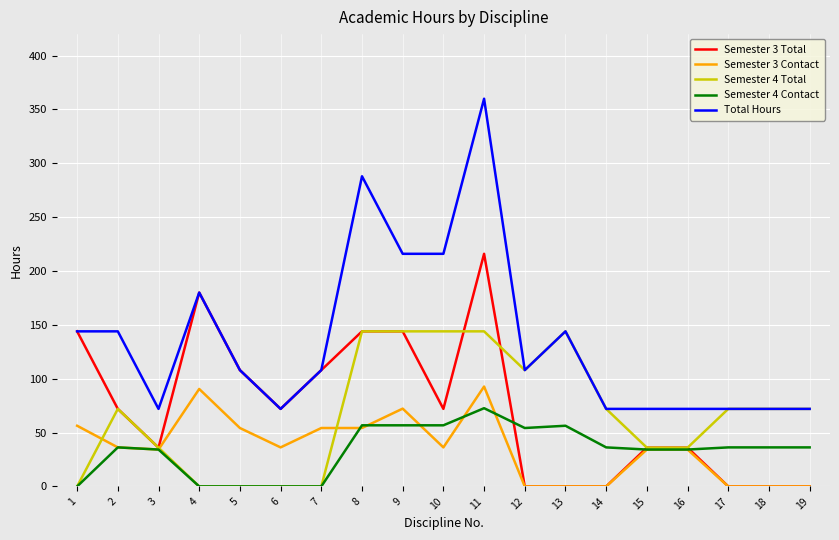

What is the highest value of the Semester 3 Contact series?

92.8